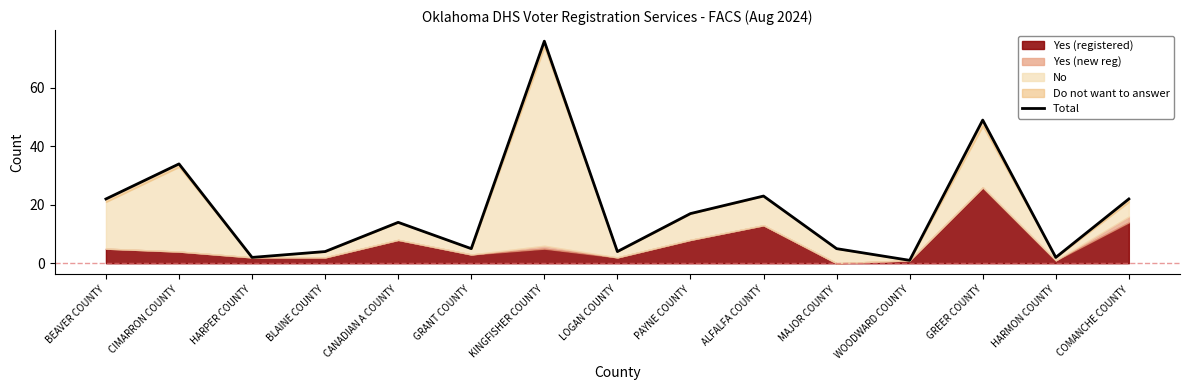

True or false: there are more than 1 points higher than both neighbors.

True